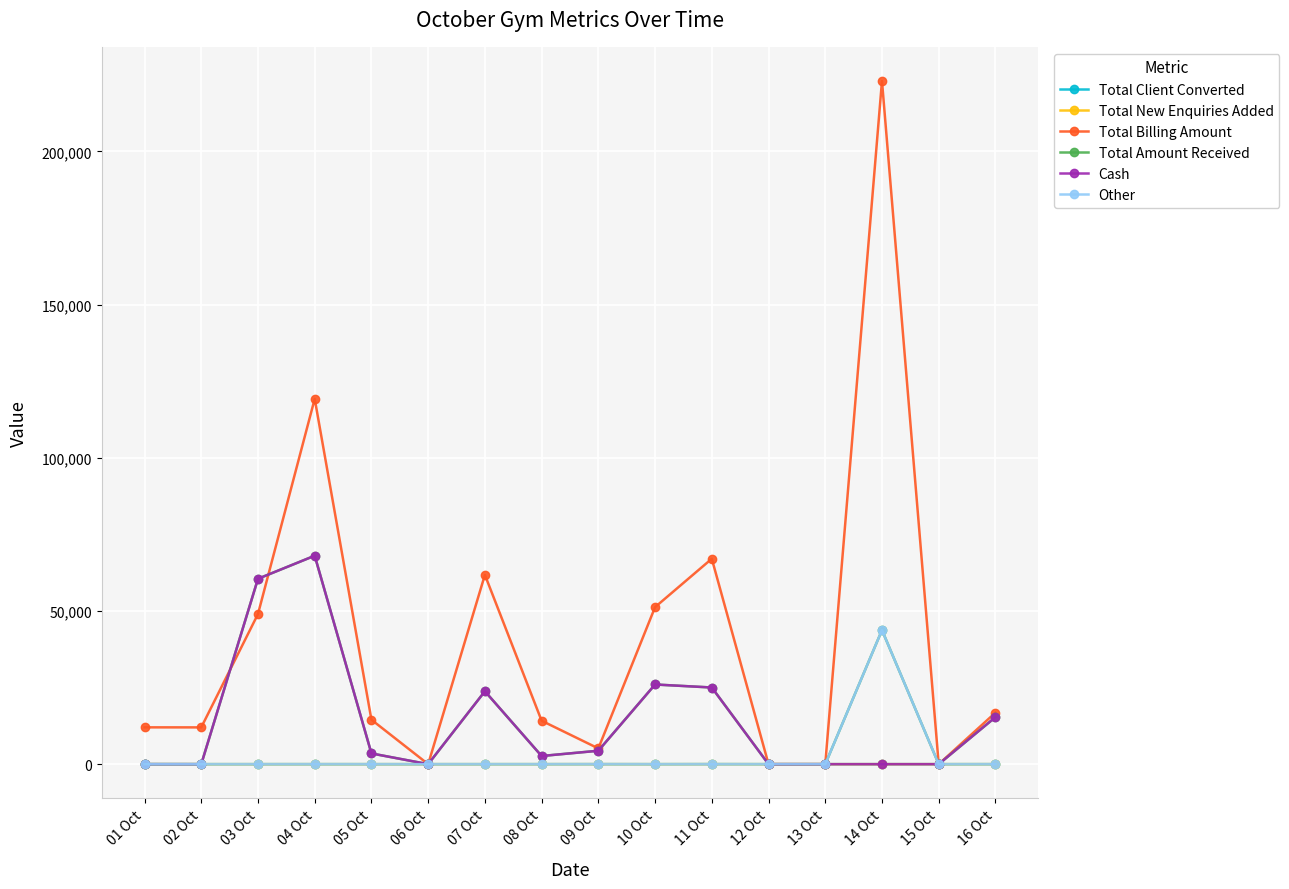

At how many categories does at least one series exceed 92887?

2